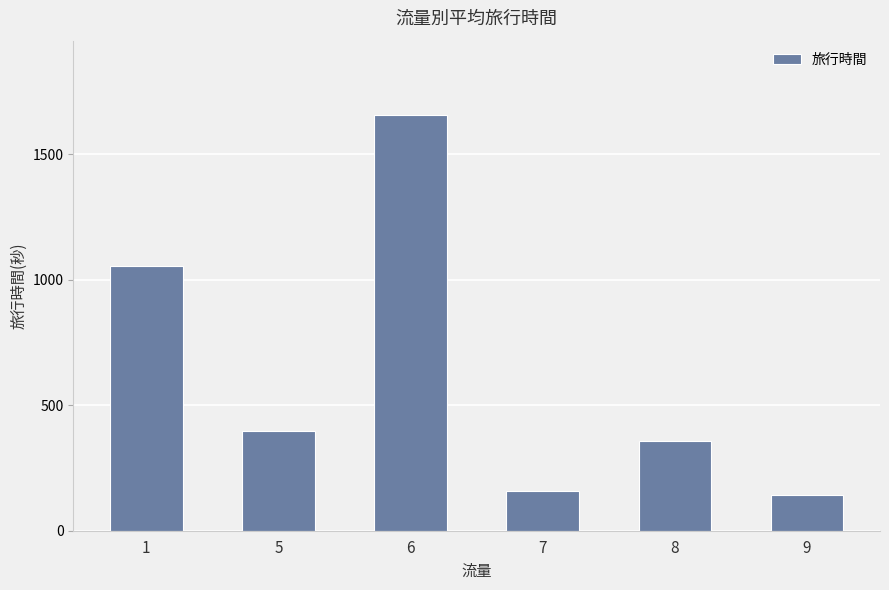

Rank the categories by value from lowest to highest.

9, 7, 8, 5, 1, 6